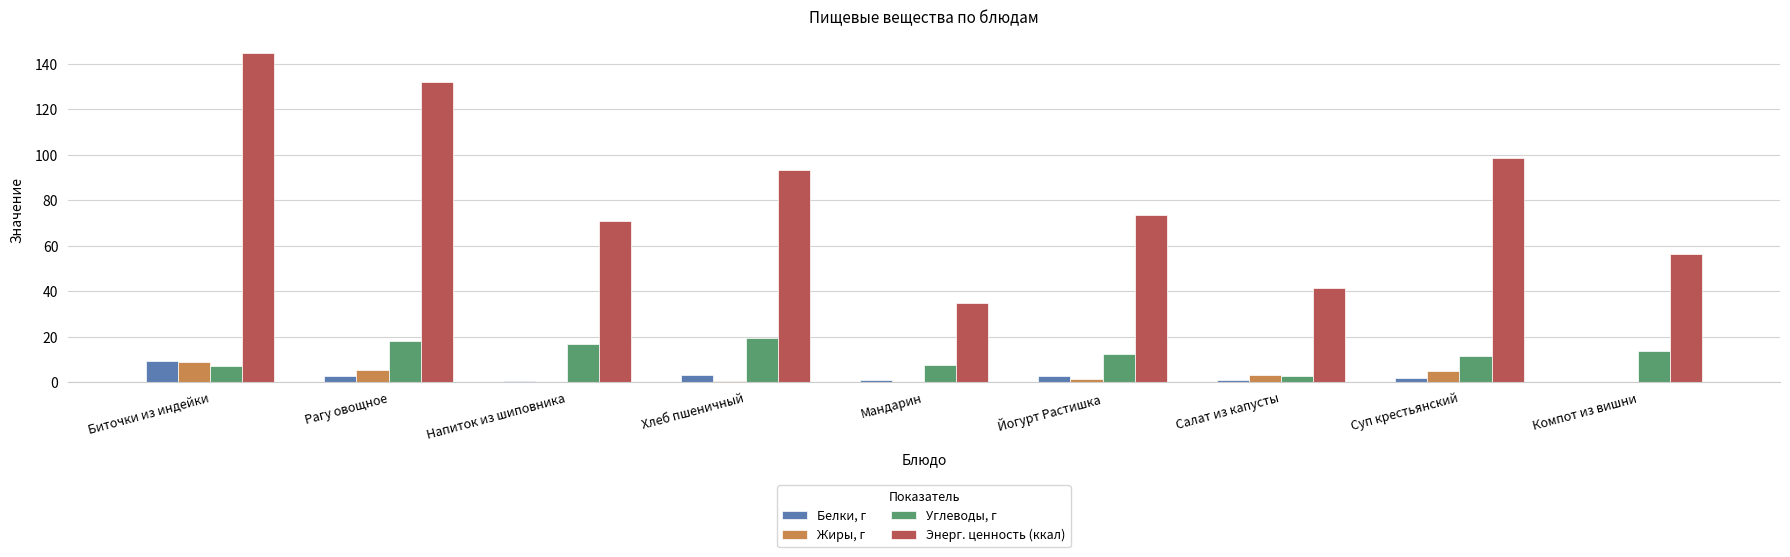

What is the highest value of the Энерг. ценность (ккал) series?

144.7